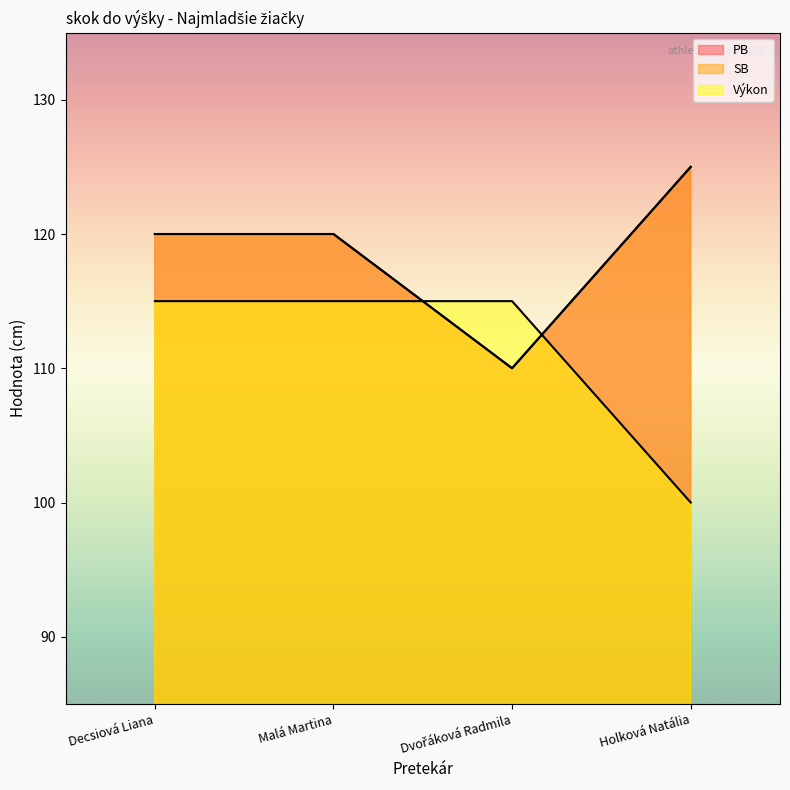

In SB, how many points are lower than both neighbors (excluding endpoints)?

1